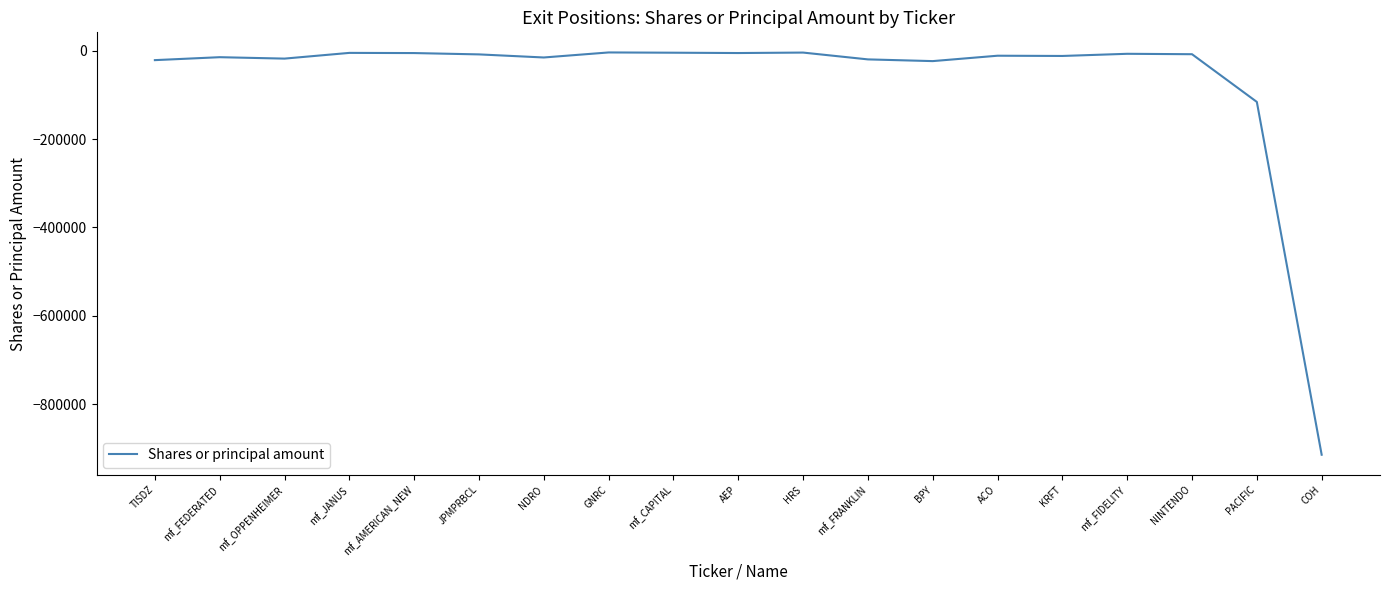

What is the minimum value shown in the chart?

-914775